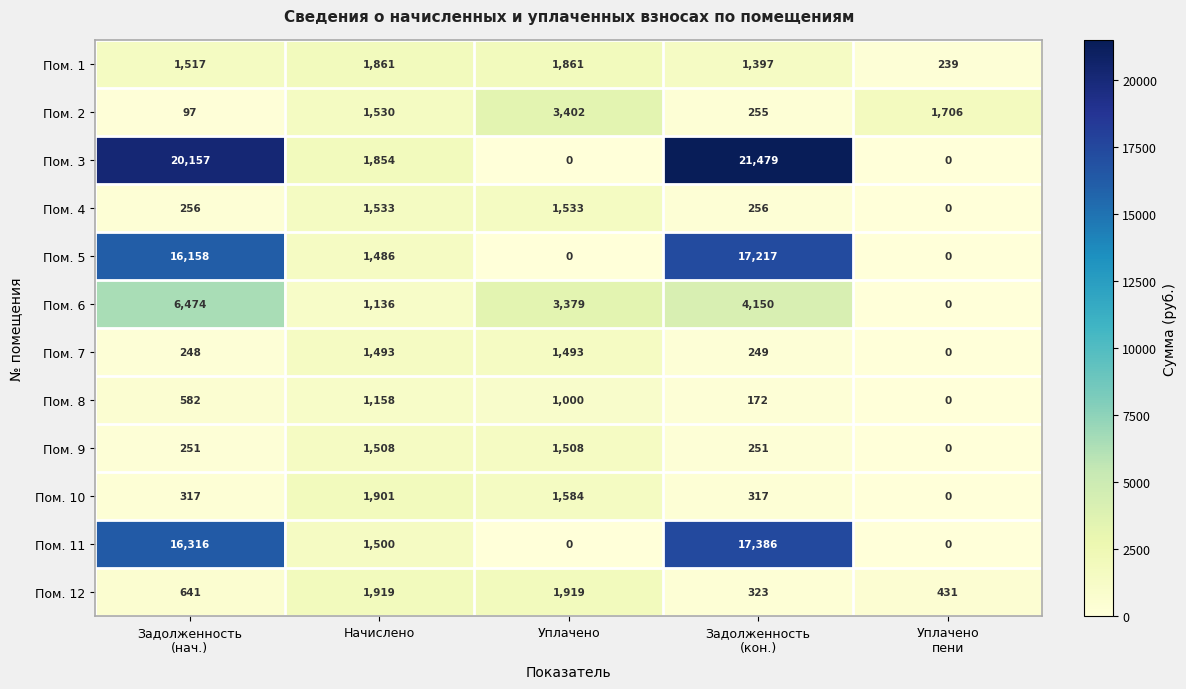

Between Задолженность
(нач.) and Начислено, which series saw the biggest shift?

Пом. 3